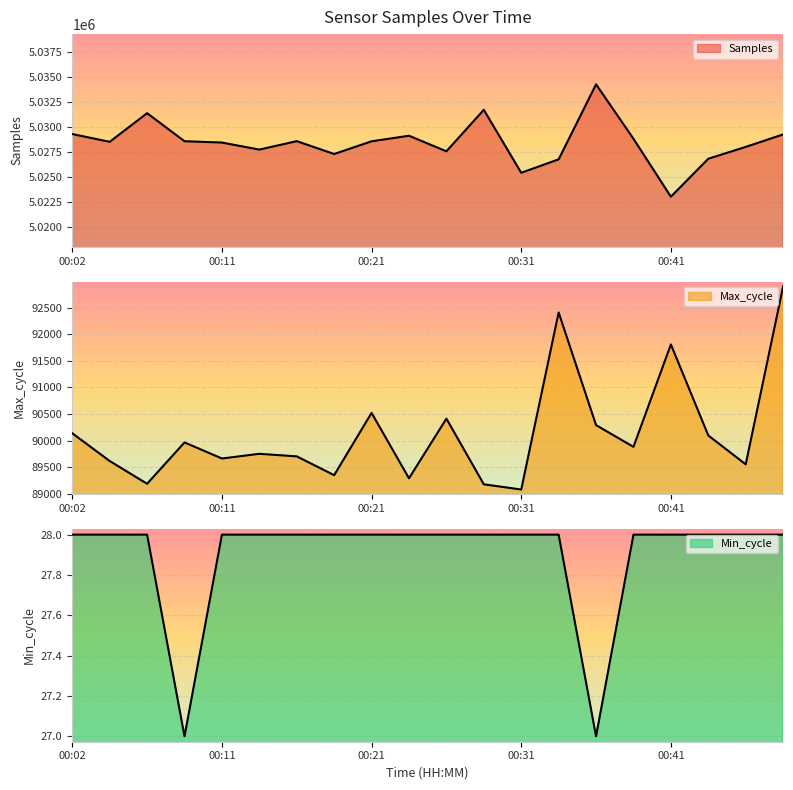

True or false: Max_cycle and Min_cycle intersect in this chart.

False